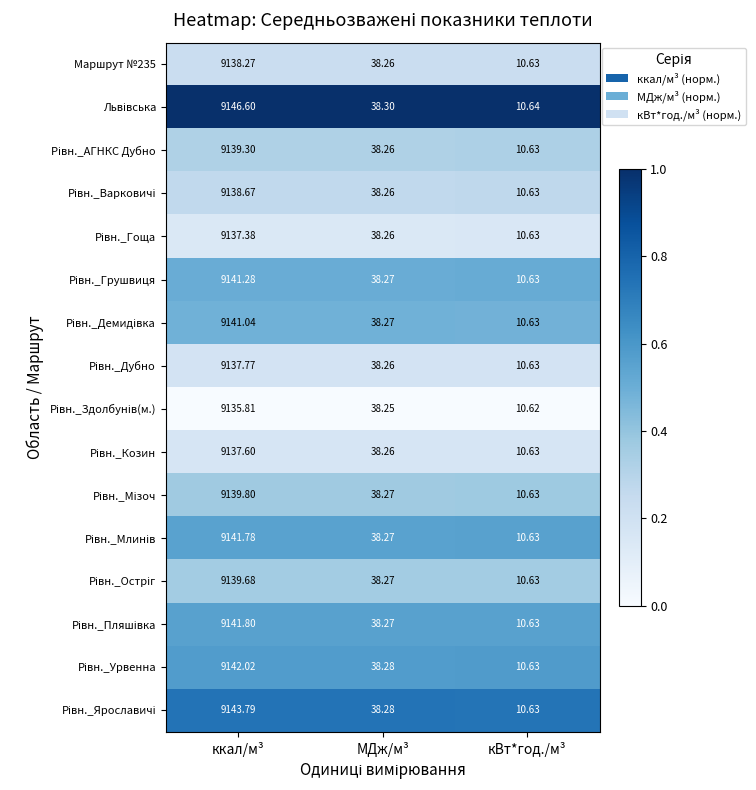

How many data points does each series have?

3